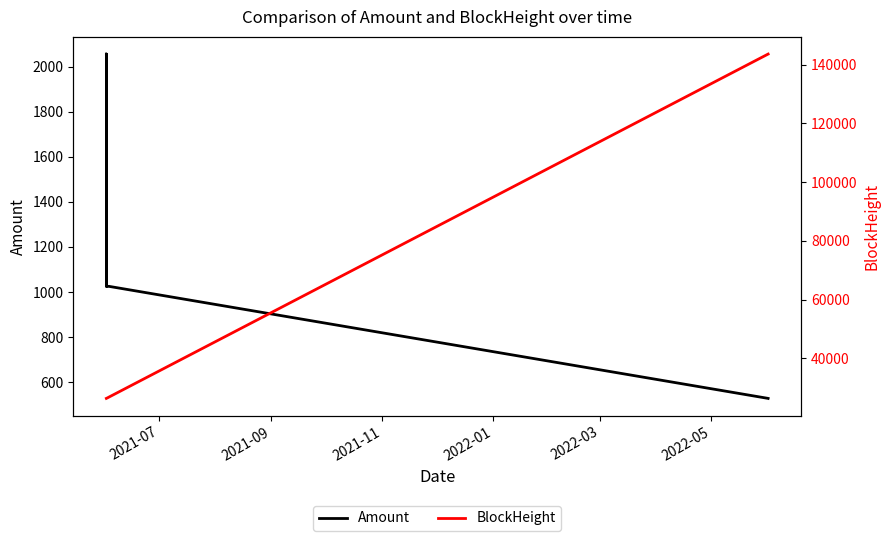

Which series has the largest total across all categories?

BlockHeight